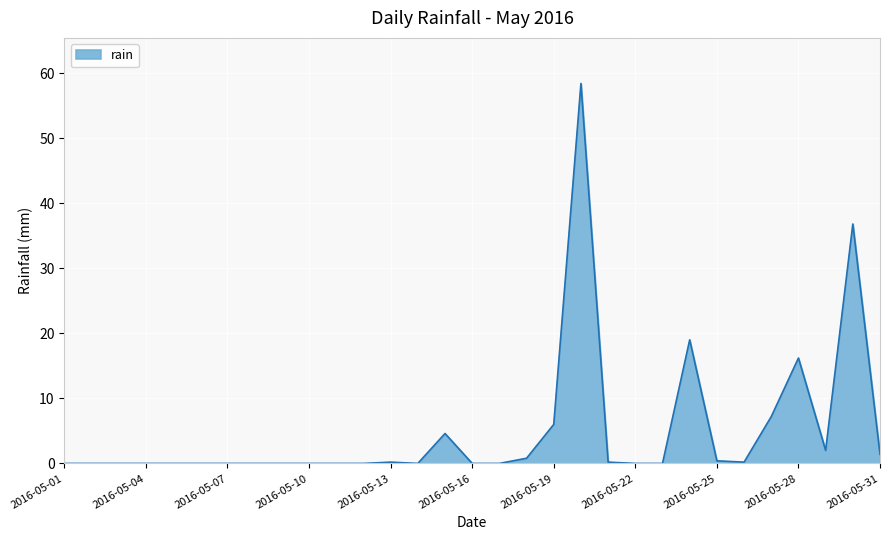

What is the greatest value displayed?

58.4